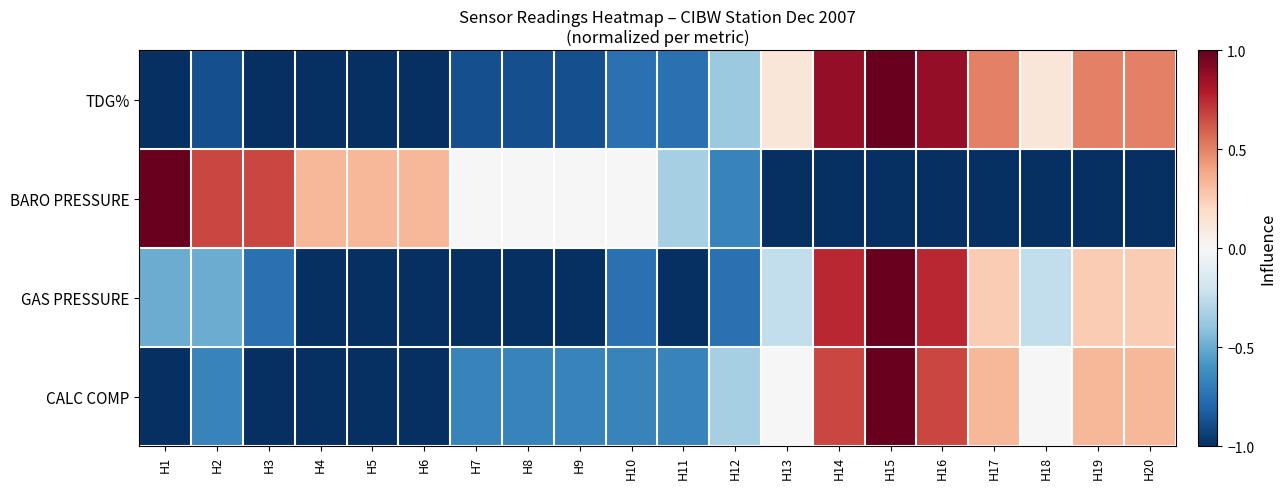

List the series in order of their peak value, highest first.

TDG%, BARO PRESSURE, GAS PRESSURE, CALC COMP